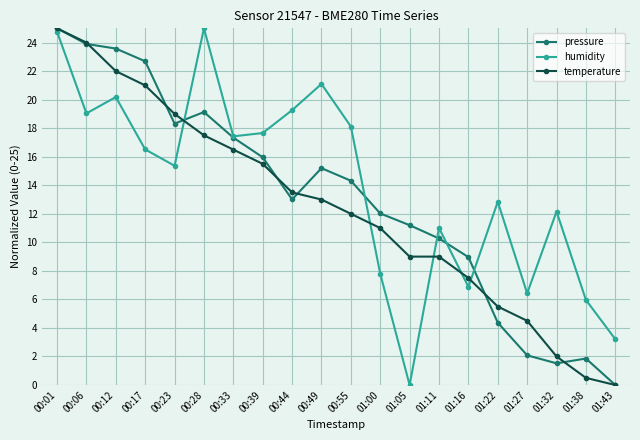

At which category does pressure reach its first local peak?

00:28